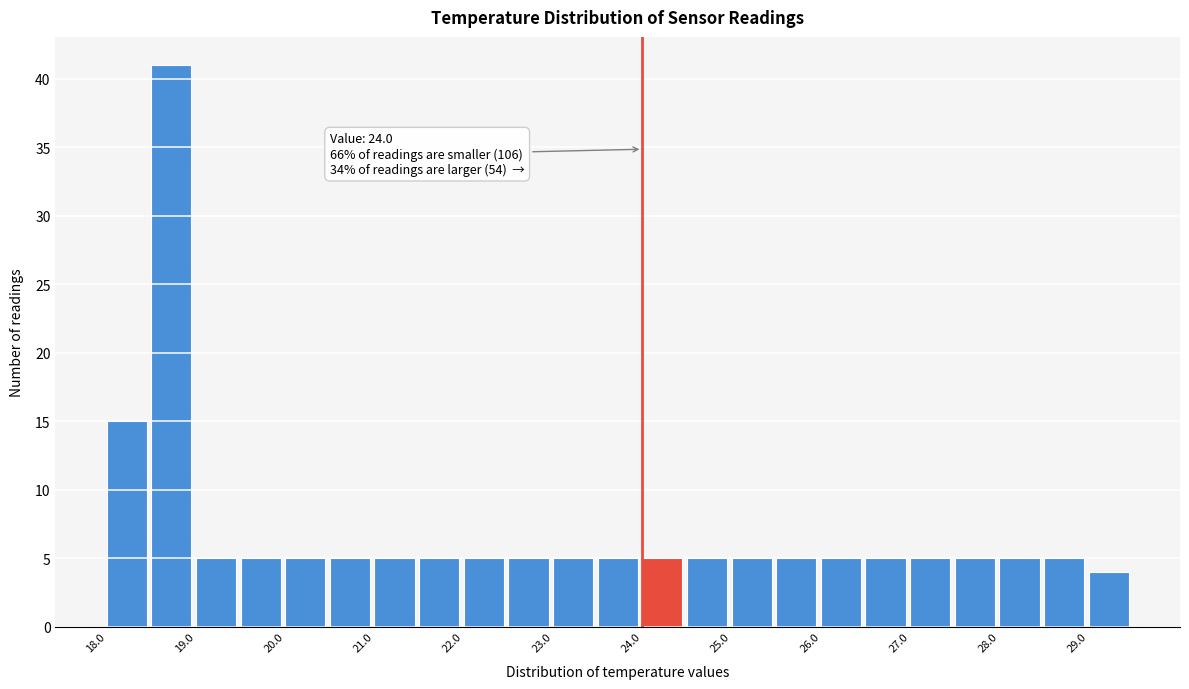

Which range on the x-axis has the tallest bar?

18.5 to 19.0